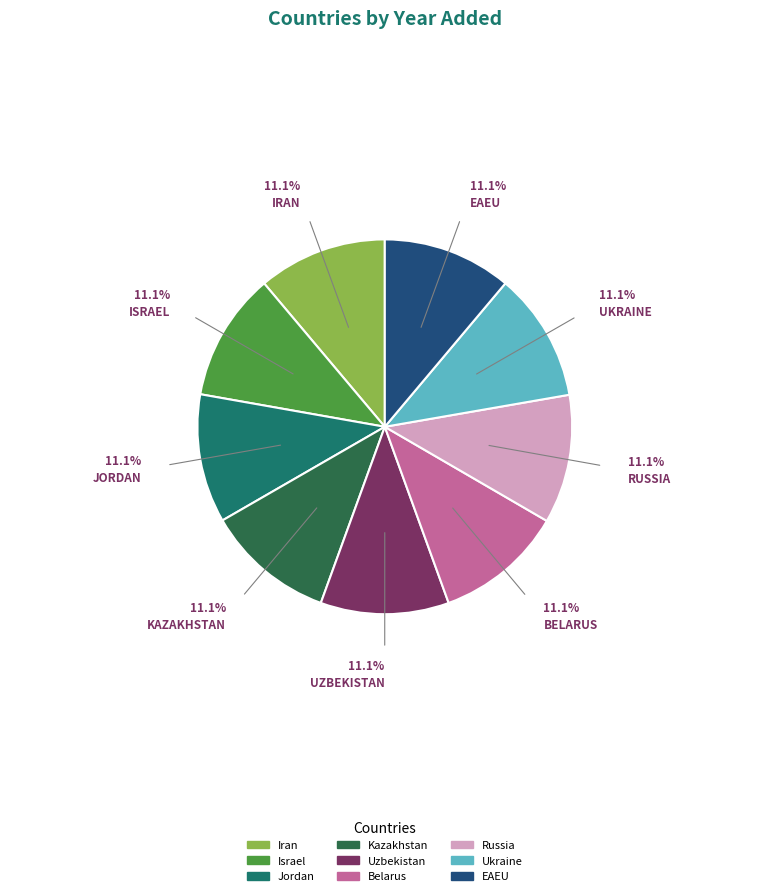

What percentage is the EAEU slice, to the nearest percent?

11%